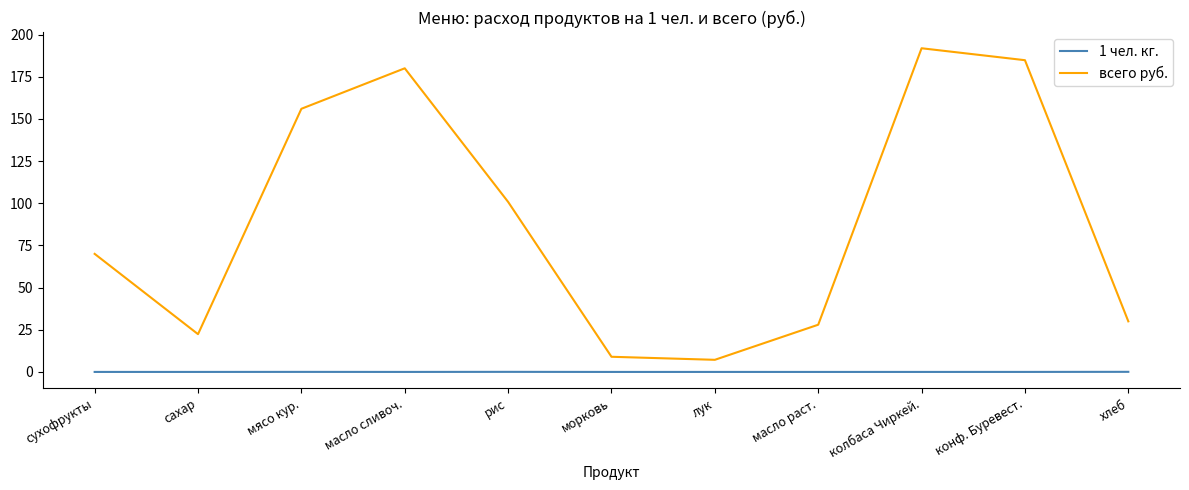

Which series changed the most between сухофрукты and сахар?

всего руб.